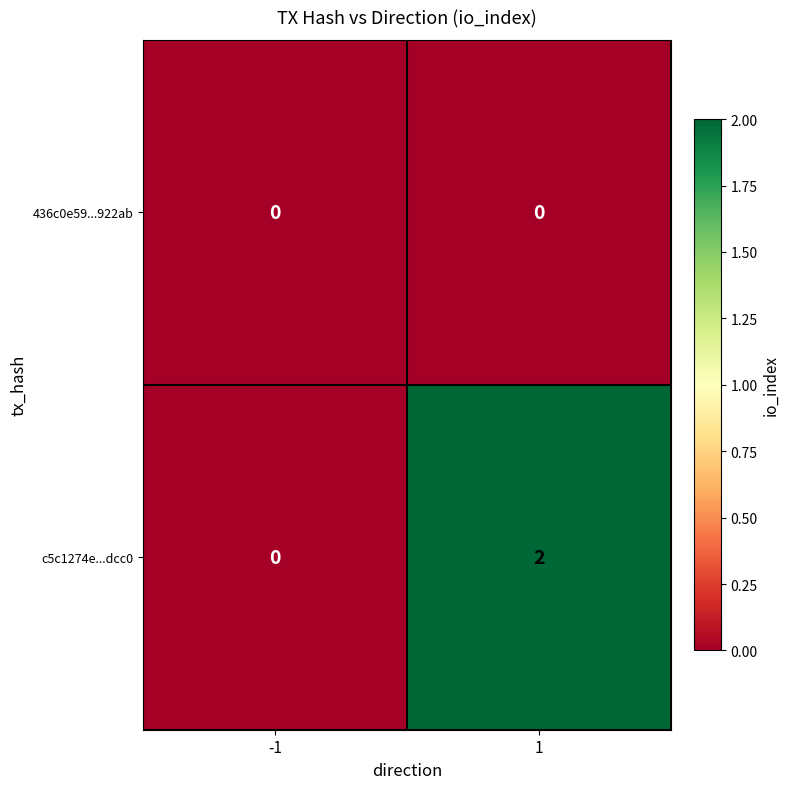

What is the difference between the highest and lowest values at 1?

2